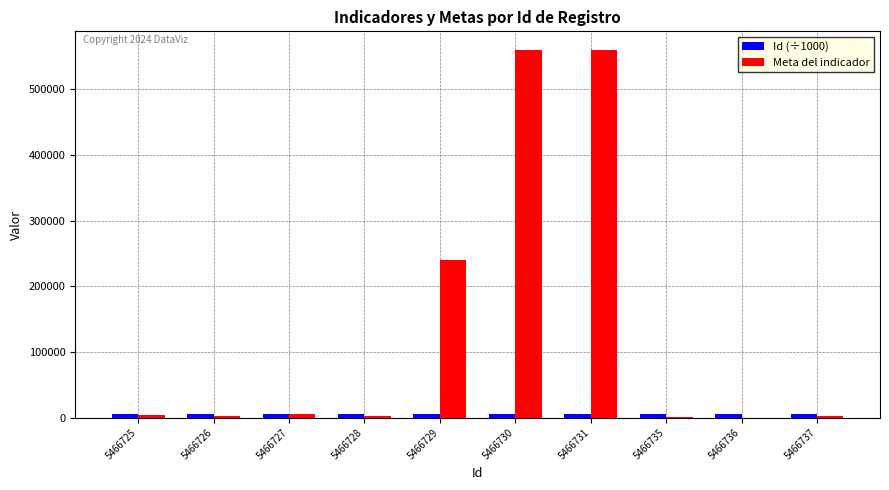

Between 5466729 and 5466731, which series saw the biggest shift?

Meta del indicador